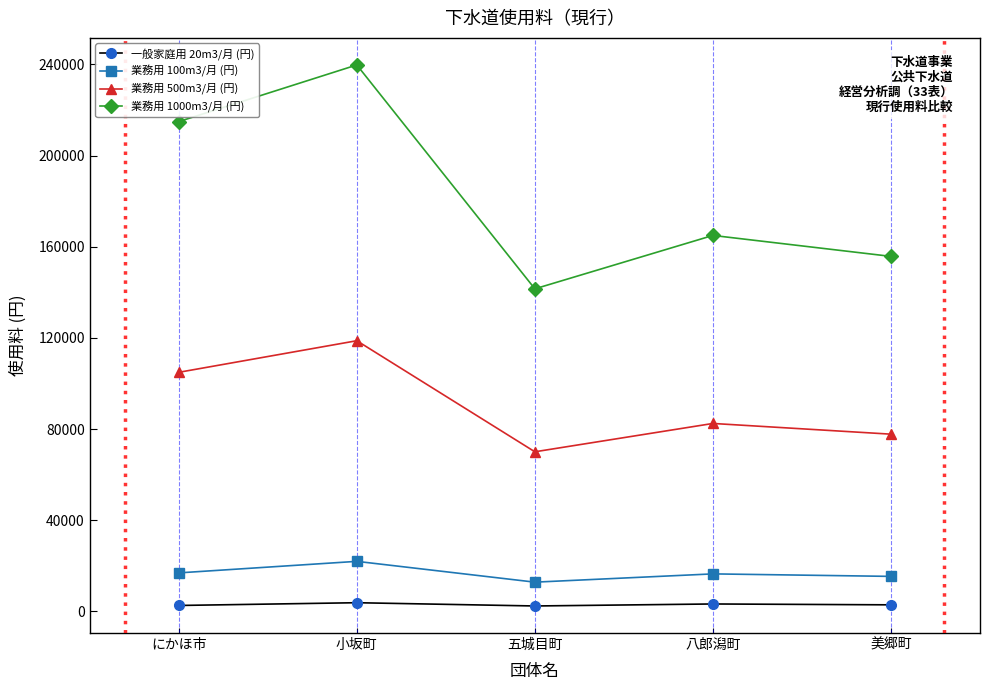

How many lines are shown in the chart?

4